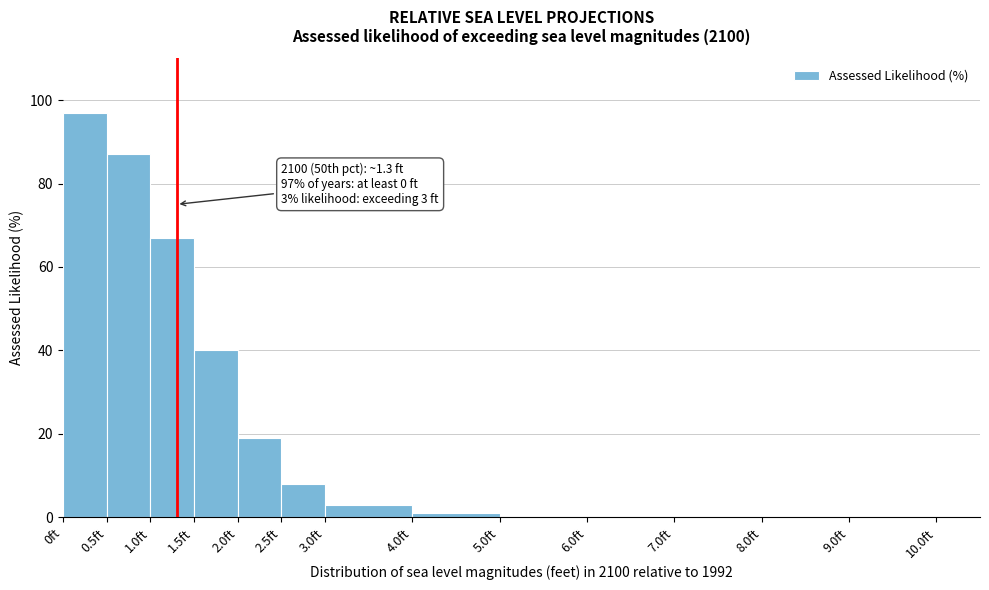

Which range on the x-axis has the tallest bar?

0.0 to 0.5